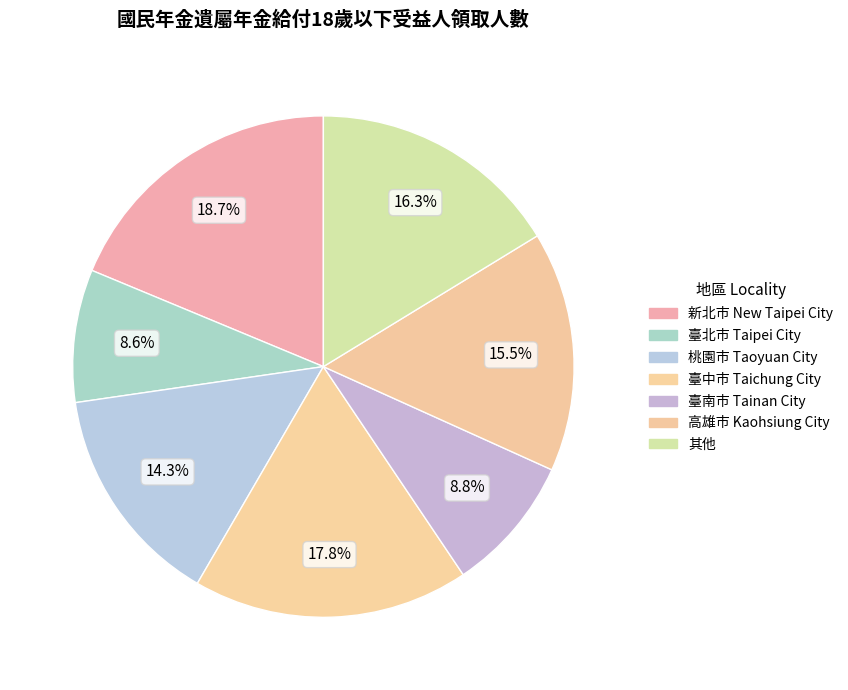

Count the number of slices in the pie.

7